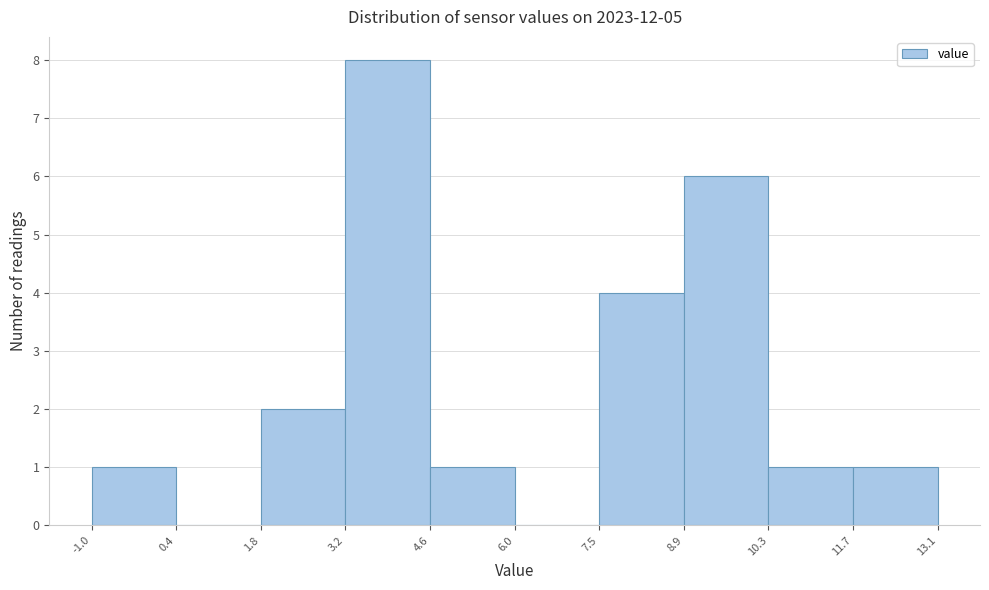

What is the height of the bar covering 3.2 to 4.6 on the x-axis? The values are not printed on the chart, so give them approximately, as read against the axis.

8